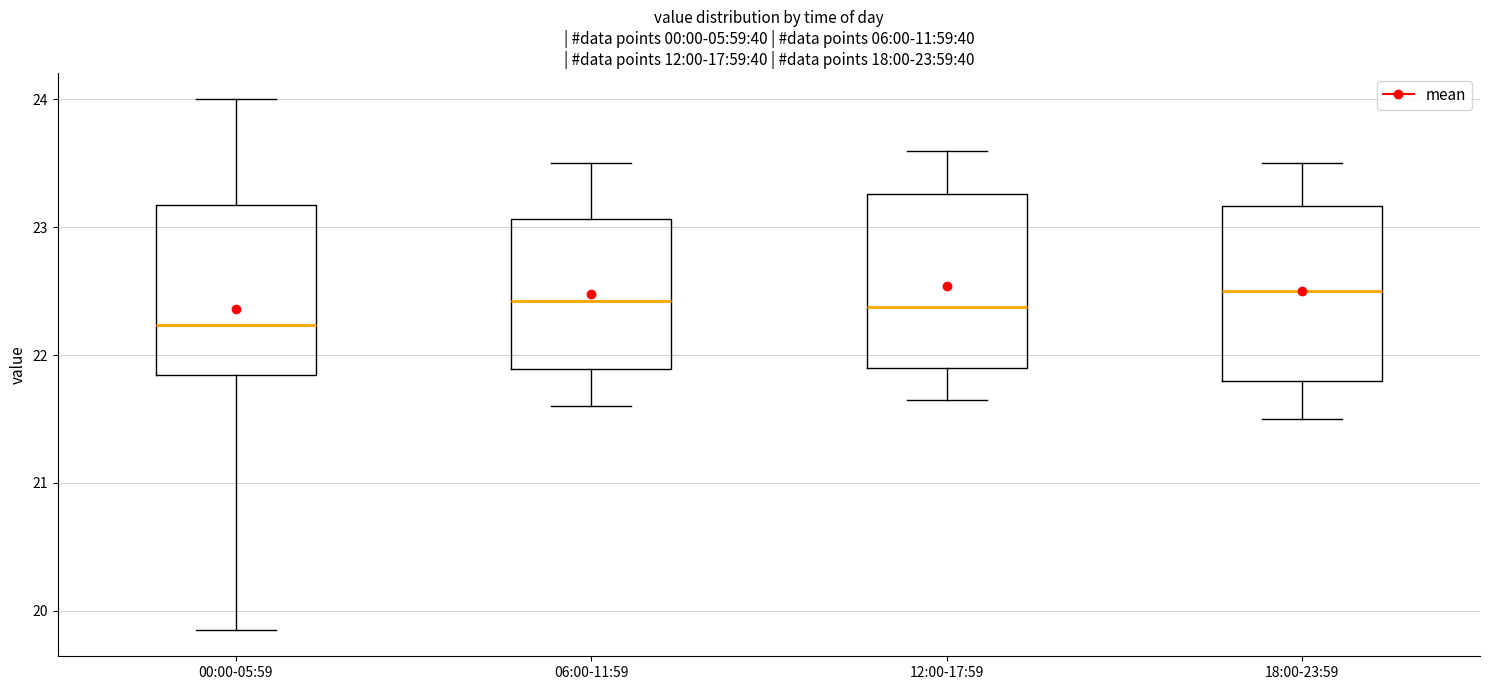

Which box has the lowest median line?

00:00-05:59